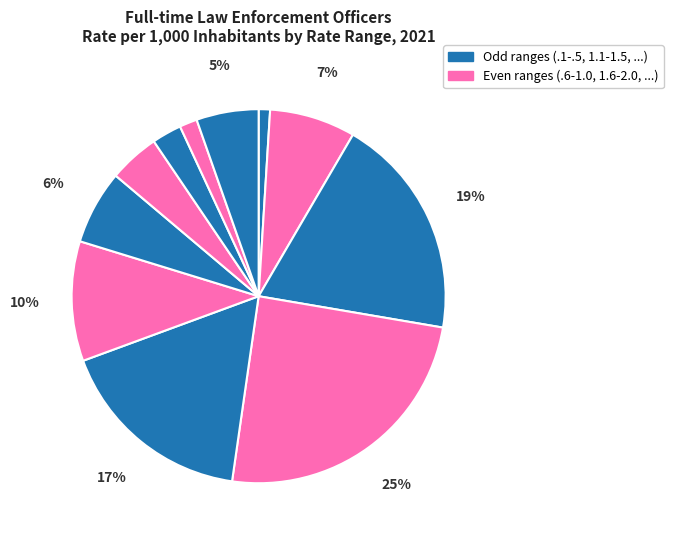

How many slices are in this pie chart?

11